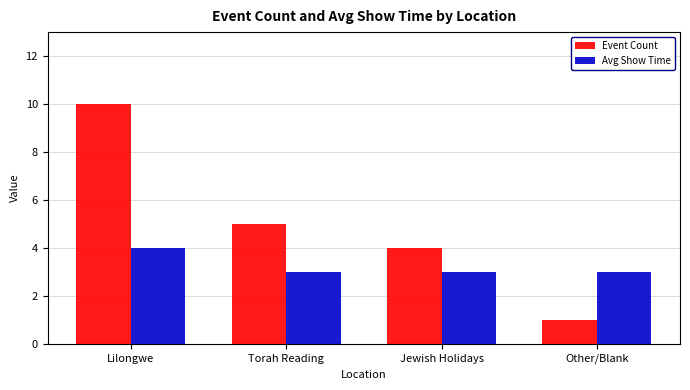

What is the label of the 1st bar from the right?

Other/Blank